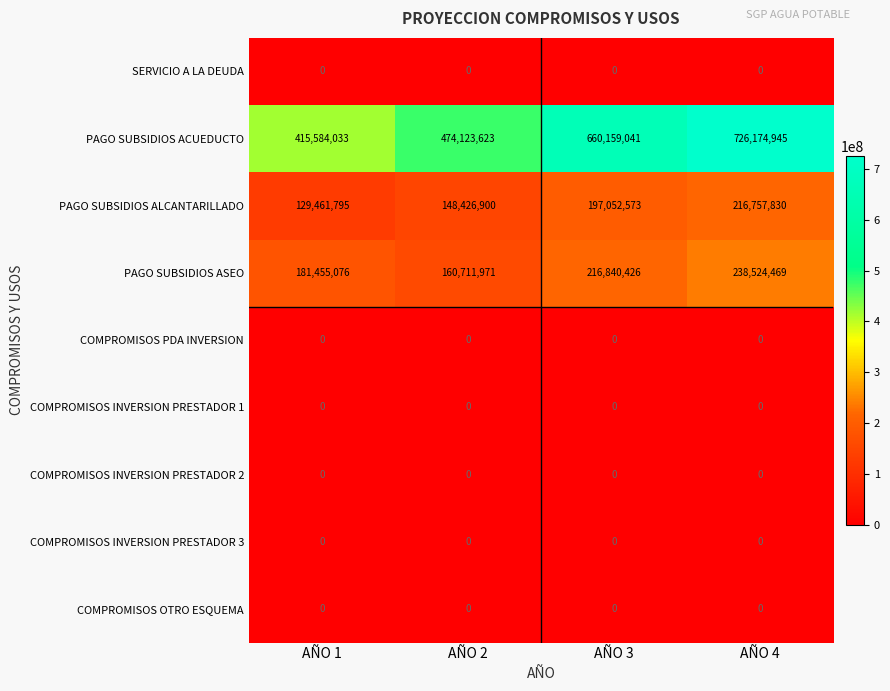

How many PAGO SUBSIDIOS ACUEDUCTO values are between 474123623 and 726174945?

3